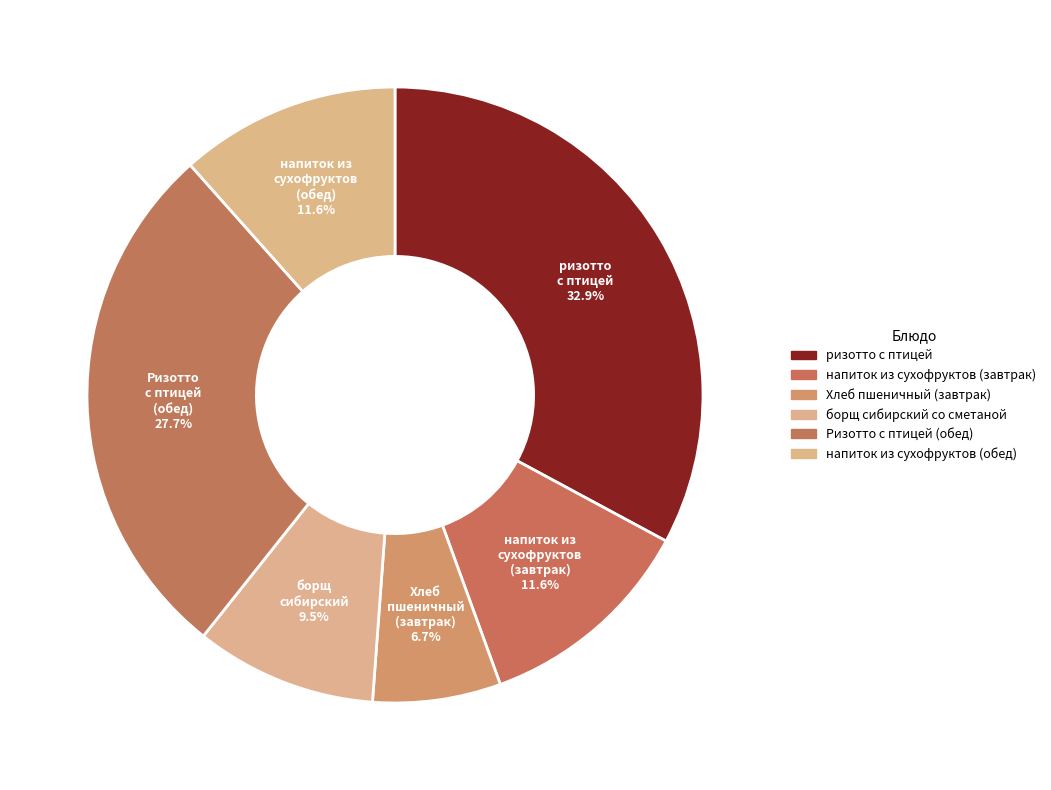

Does Хлеб пшеничный (завтрак) represent more than half of the total?

No